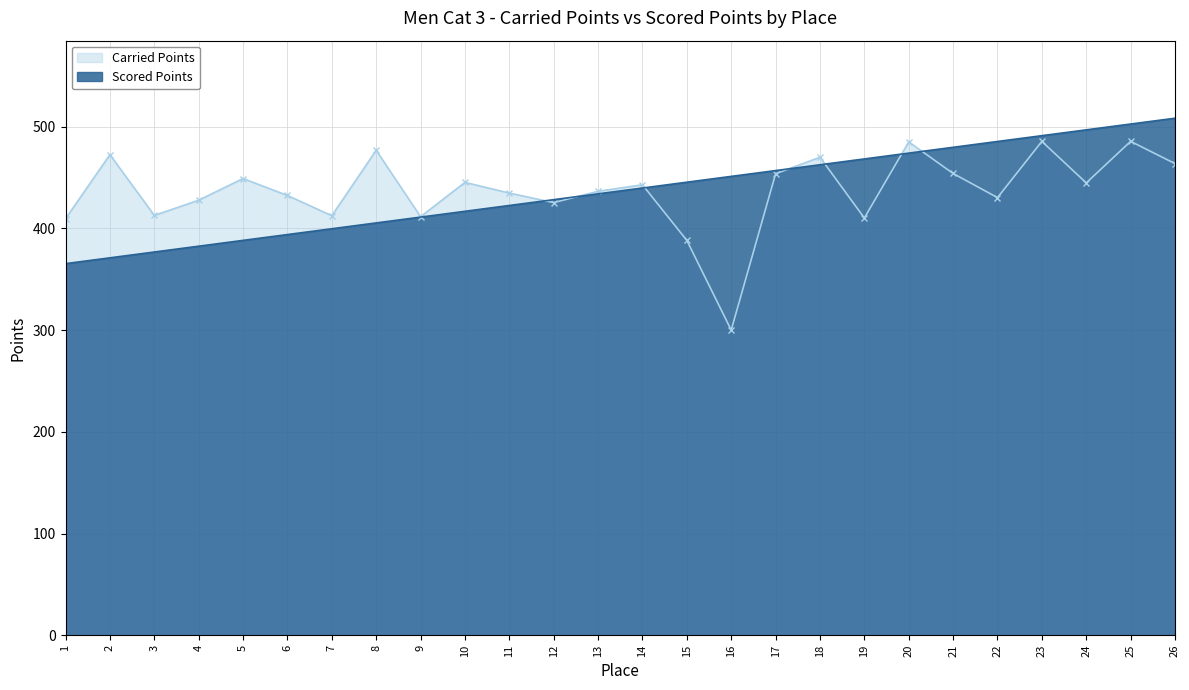

How many lines are shown in the chart?

2